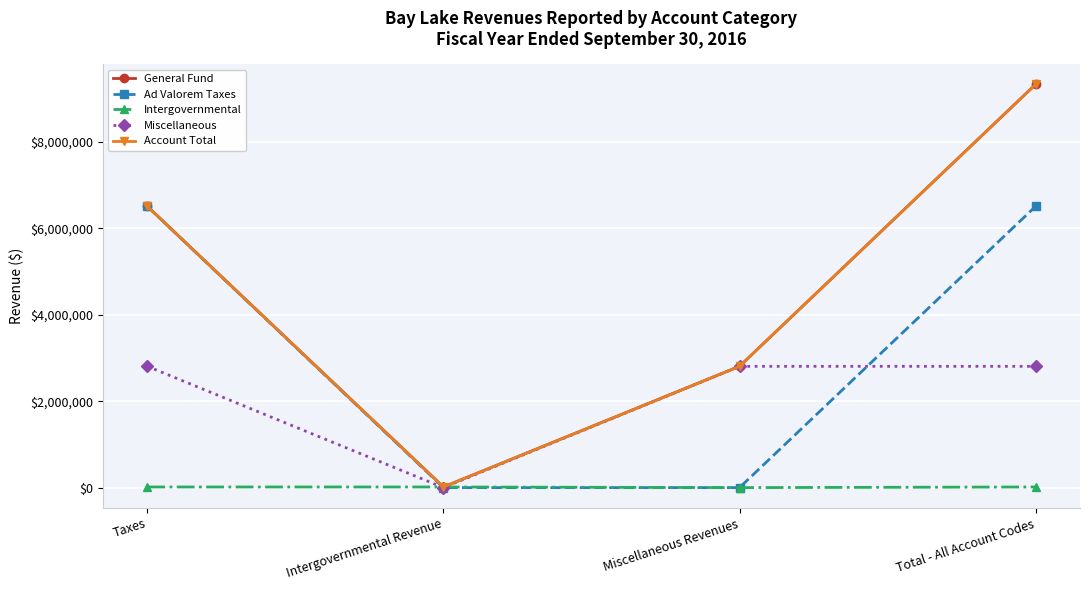

Is this an area chart (filled region under the line)?

No